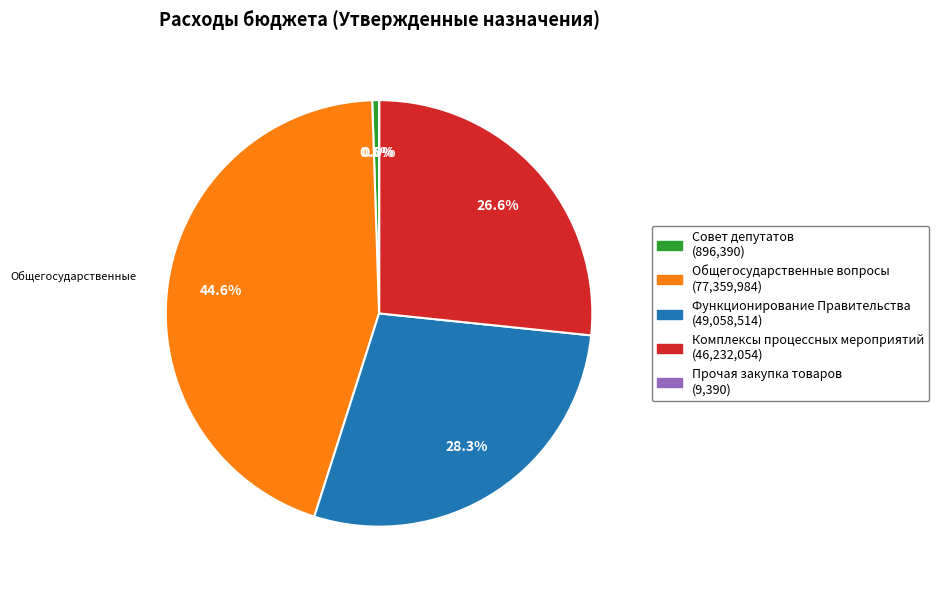

Which has a higher value, Комплексы процессных мероприятий or Функционирование Правительства?

Функционирование Правительства